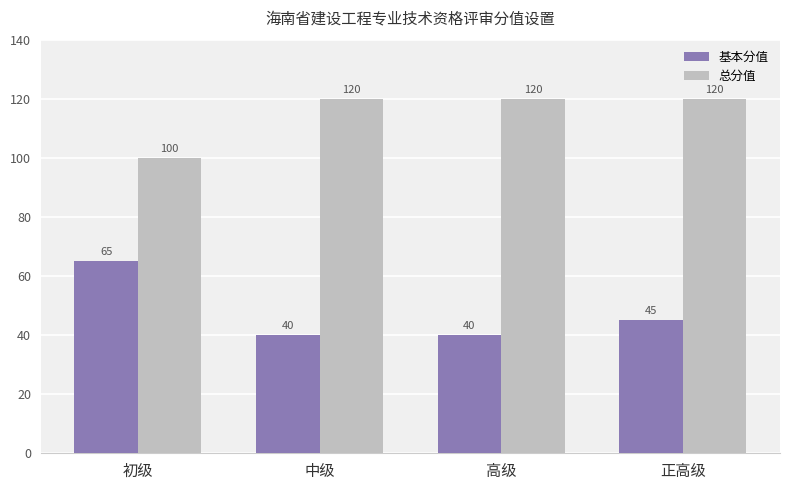

At which label does 总分值 reach its minimum?

初级